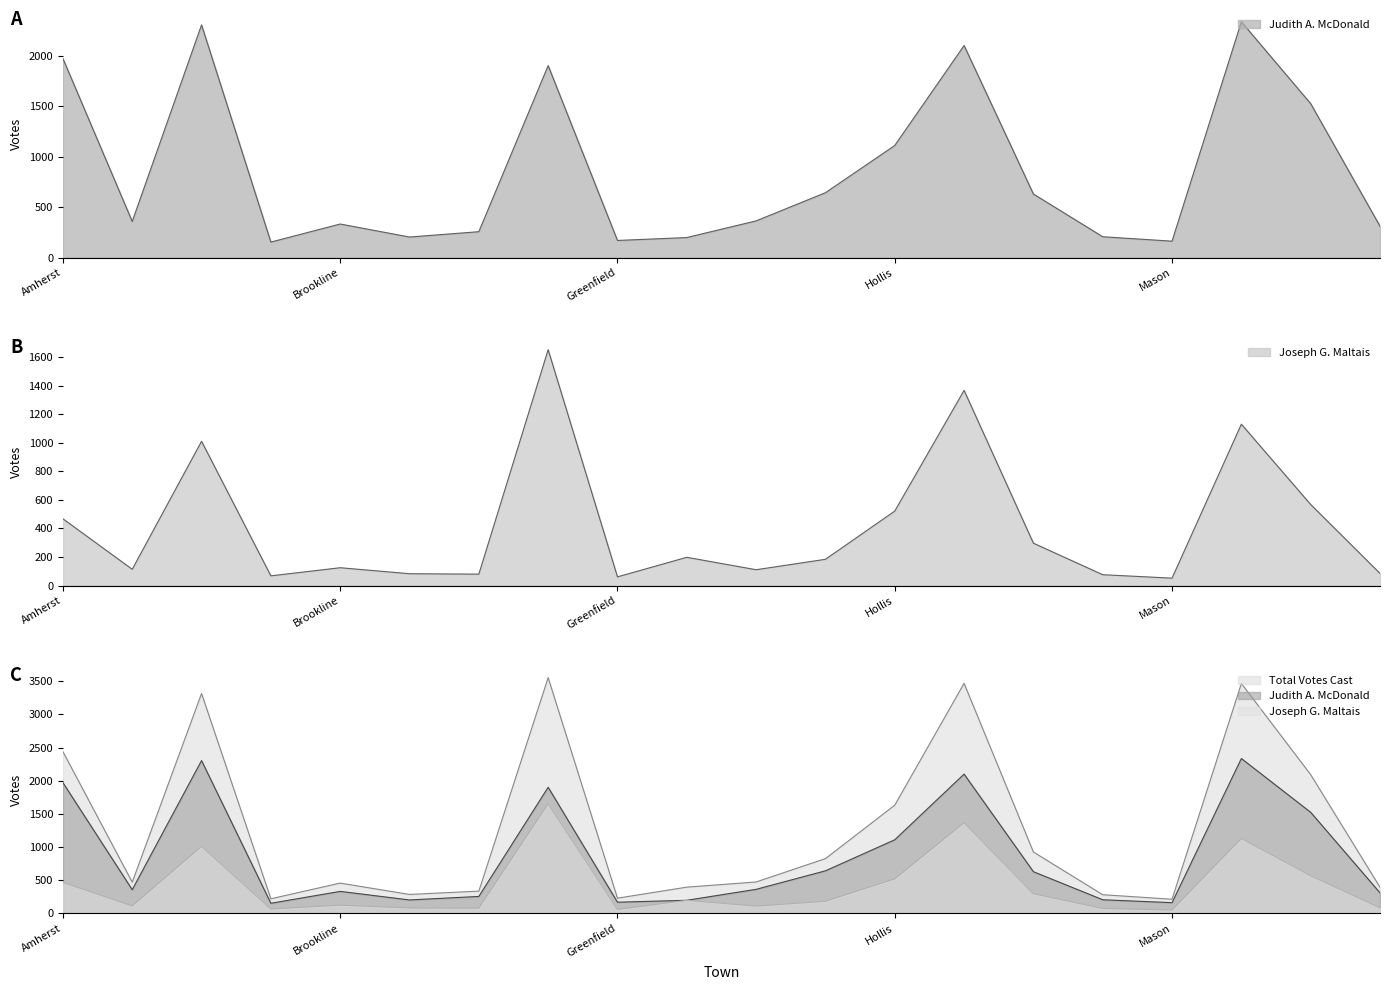

Reading left to right, what are all the values shown in this chart?

Judith A. McDonald: Amherst=1972	Antrim=358	Bedford=2305	Bennington=154	Brookline=333	Deering=204	Francestown=257	Goffstown=1902	Greenfield=170	Greenville=199	Hancock=364	Hillsborough=643	Hollis=1111	Hudson=2101	Litchfield=630	Lyndeborough=207	Mason=163	Merrimack=2336	Milford=1525	Mont Vernon=311
Joseph G. Maltais: Amherst=468	Antrim=114	Bedford=1011	Bennington=68	Brookline=125	Deering=83	Francestown=80	Goffstown=1653	Greenfield=61	Greenville=198	Hancock=111	Hillsborough=184	Hollis=522	Hudson=1368	Litchfield=297	Lyndeborough=76	Mason=52	Merrimack=1131	Milford=568	Mont Vernon=85
Total Votes Cast: Amherst=2440	Antrim=472	Bedford=3316	Bennington=222	Brookline=458	Deering=287	Francestown=337	Goffstown=3555	Greenfield=231	Greenville=397	Hancock=475	Hillsborough=827	Hollis=1633	Hudson=3469	Litchfield=927	Lyndeborough=283	Mason=215	Merrimack=3467	Milford=2093	Mont Vernon=396